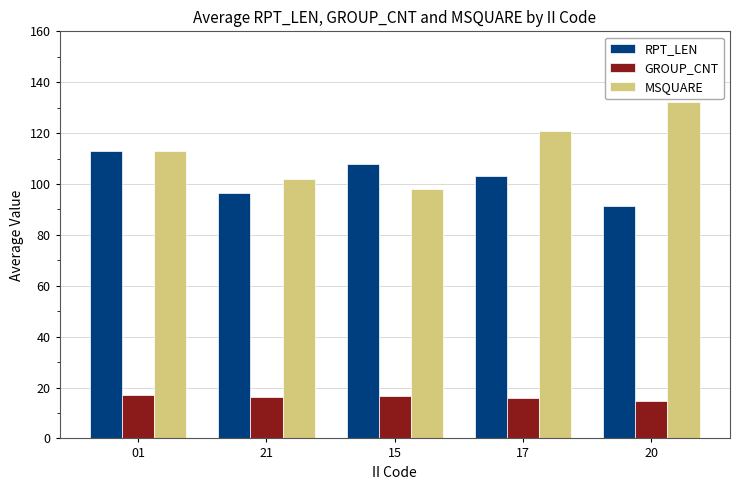

The value of GROUP_CNT at 15 is 9.5. True or false?

False